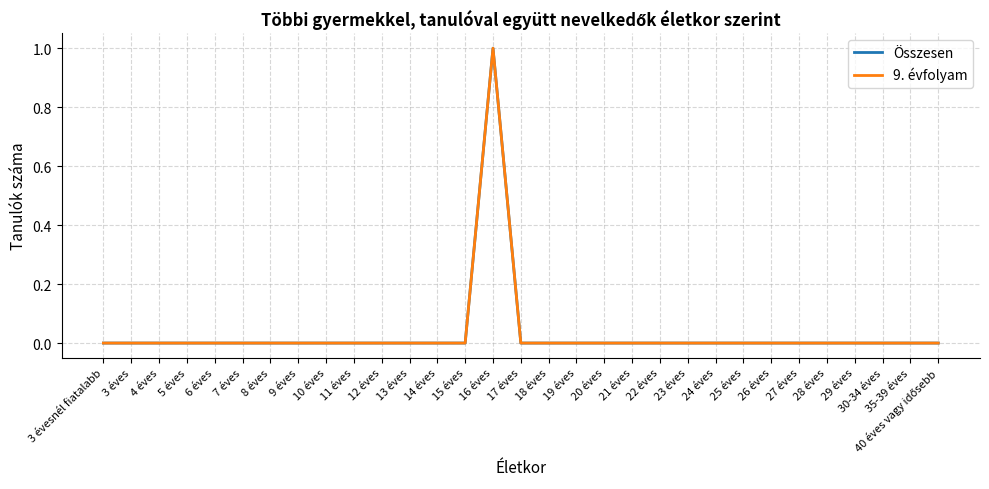

What is the sum of all 9. évfolyam values?

1